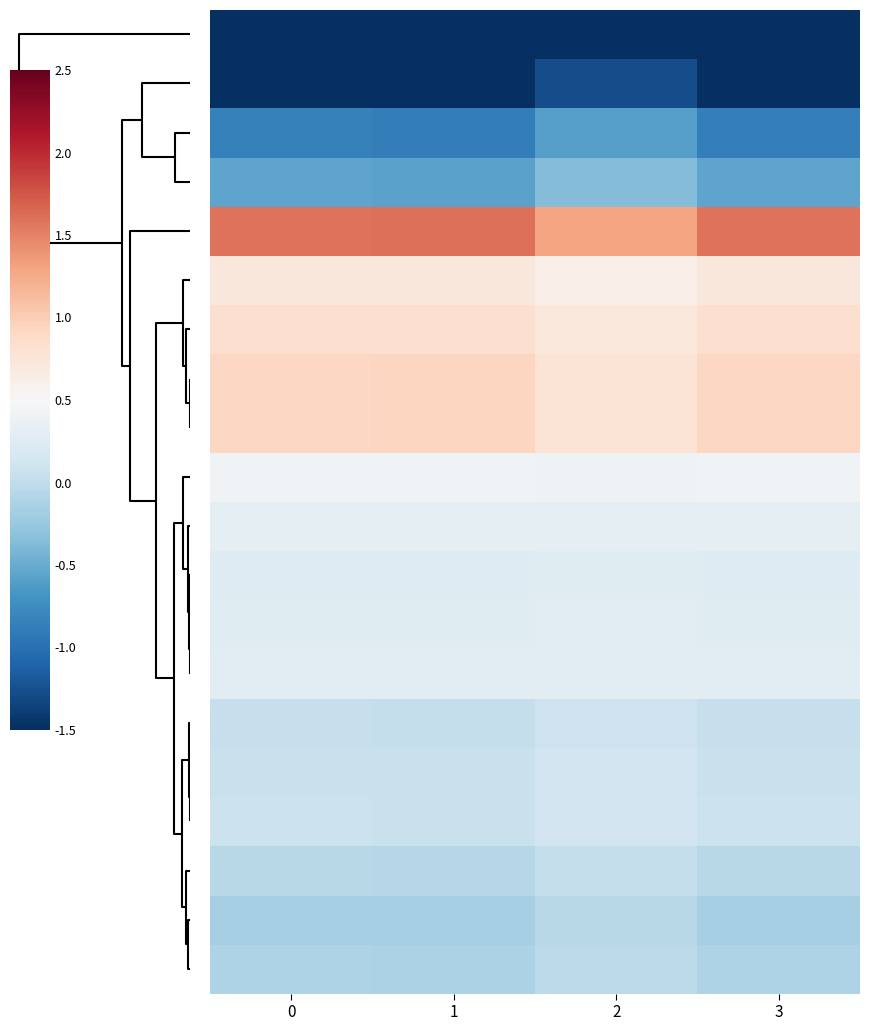

At how many categories does at least one series exceed -3?

4